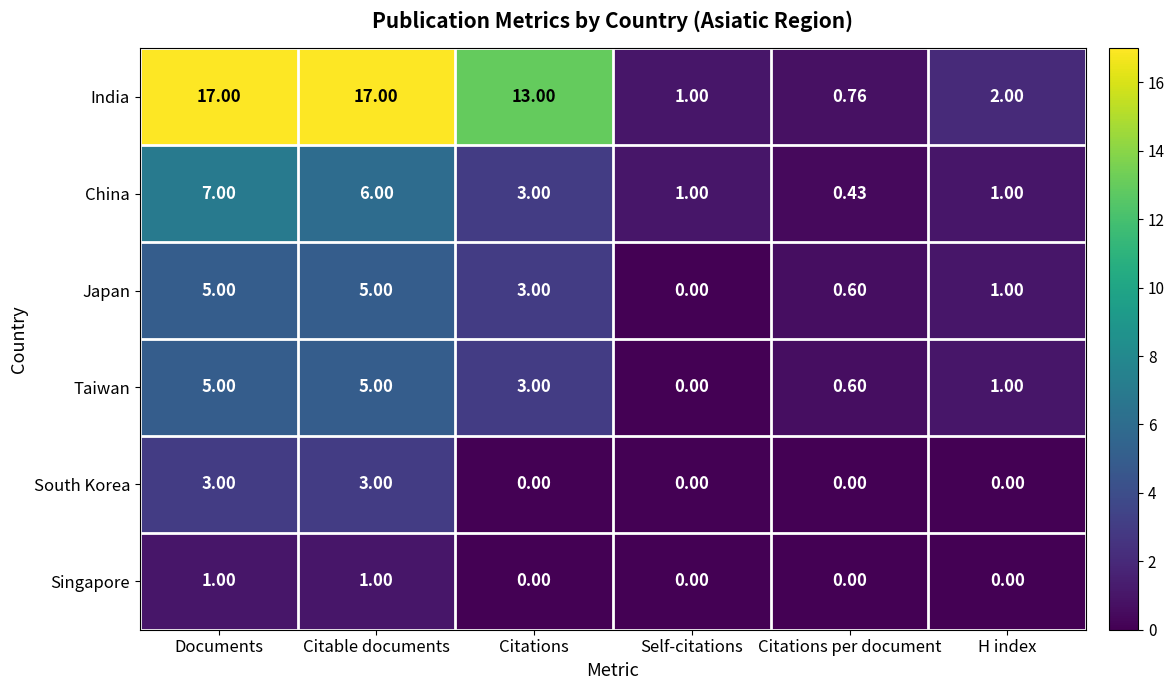

How many values in the Singapore series exceed 0?

2